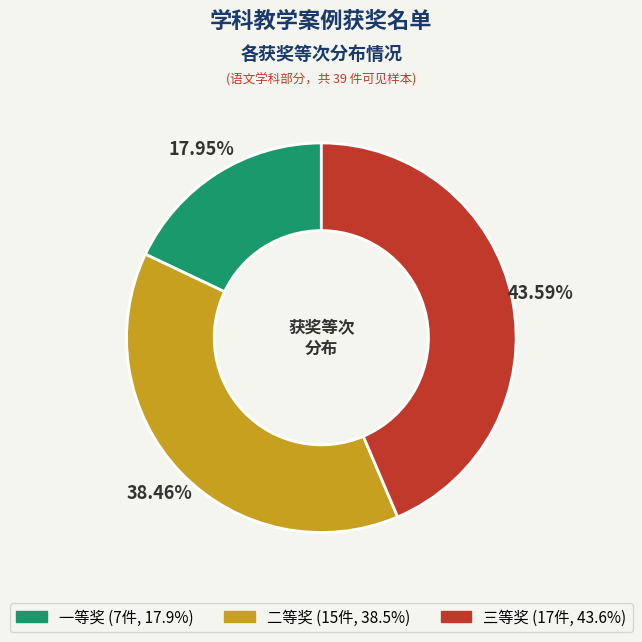

Rank the categories by value from lowest to highest.

一等奖, 二等奖, 三等奖